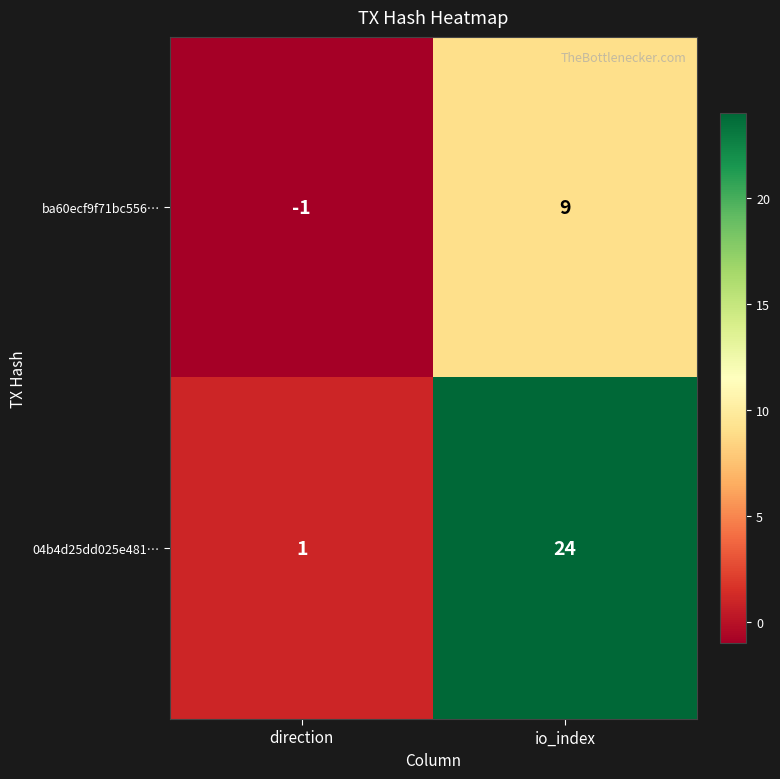

The ba60ecf9f71bc556… series shows 0 at direction. True or false?

False